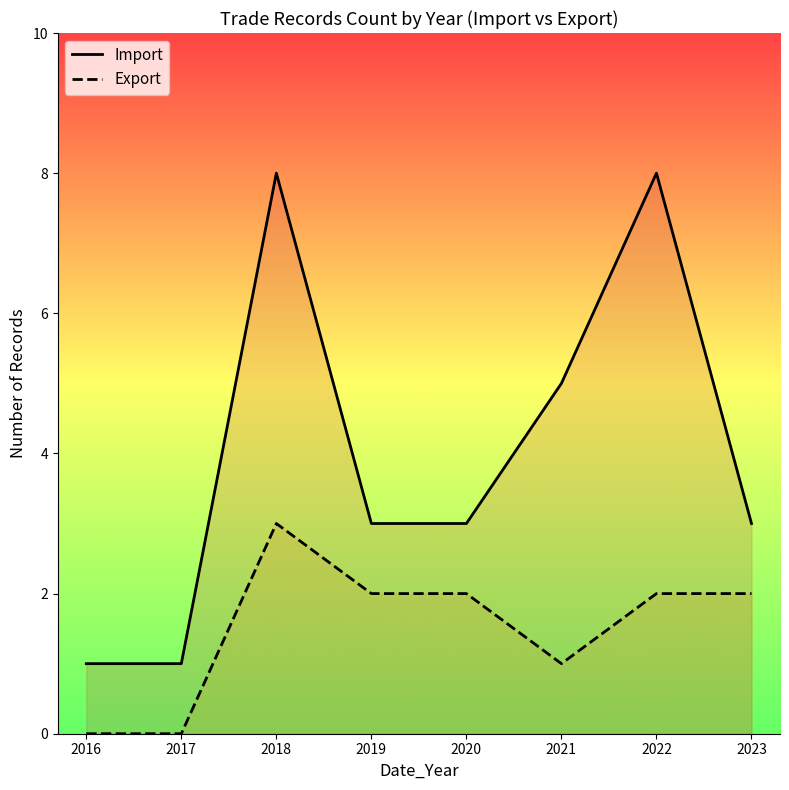

Does the chart display data point markers on the line(s)?

No